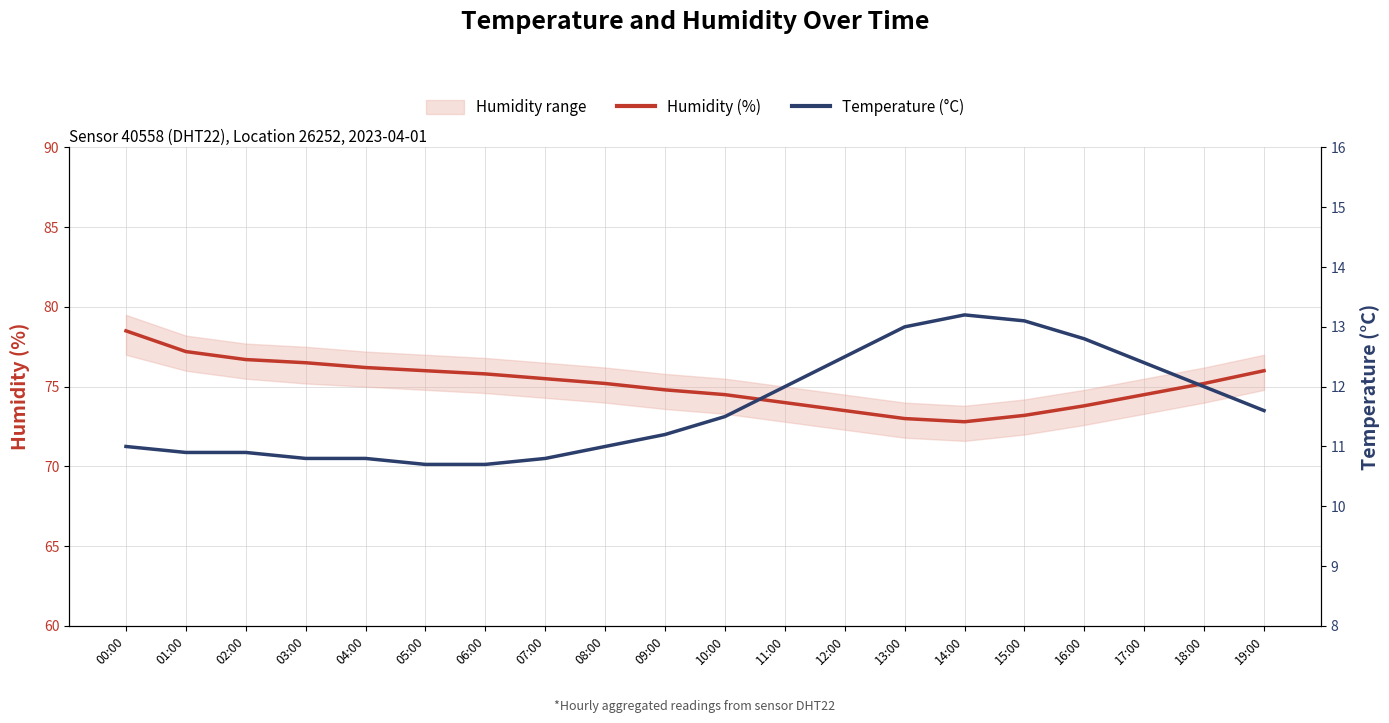

What position from the right is 08:00?

12